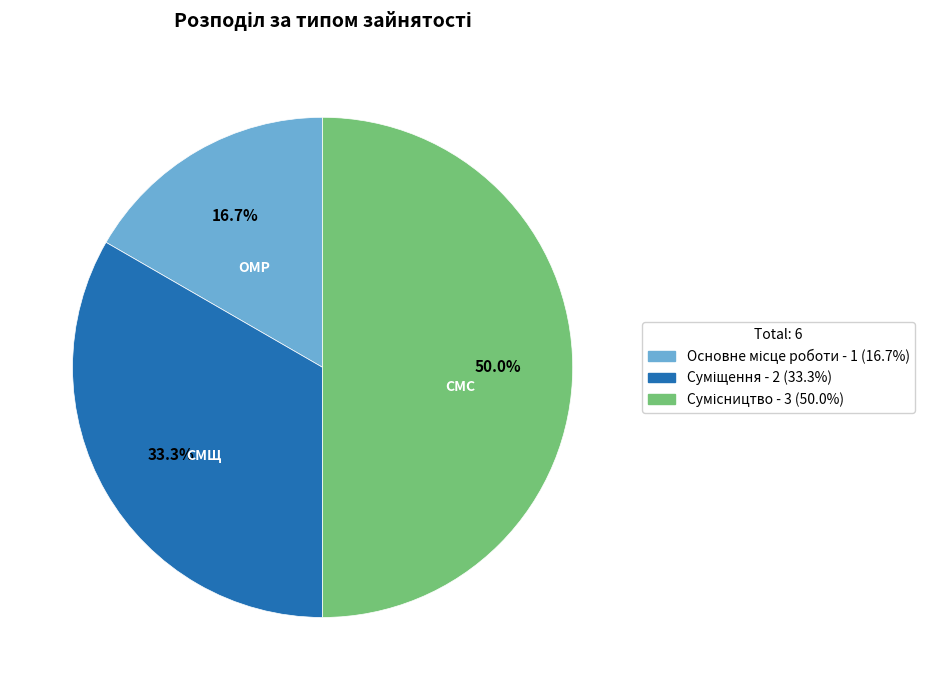

Count the number of slices in the pie.

3